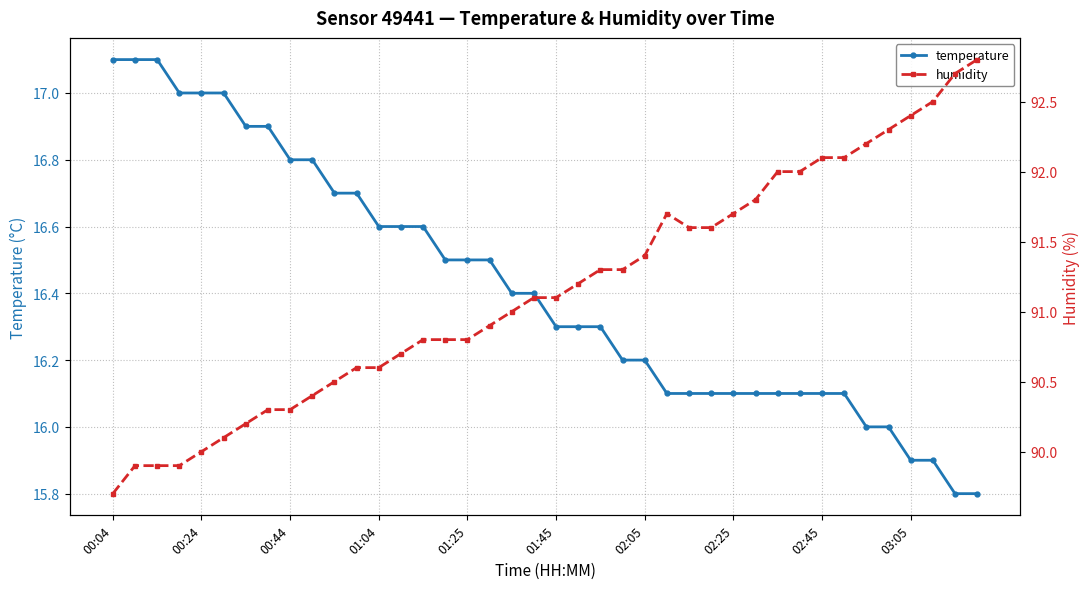

The value of temperature at 01:04 is 16.6. True or false?

True